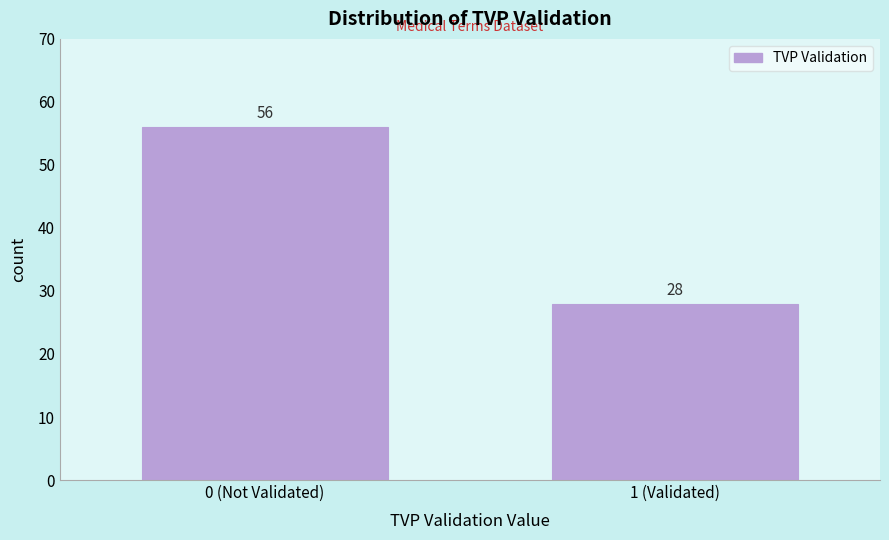

Reading left to right, list all the values displayed in this chart.

0 (Not Validated)=56	1 (Validated)=28